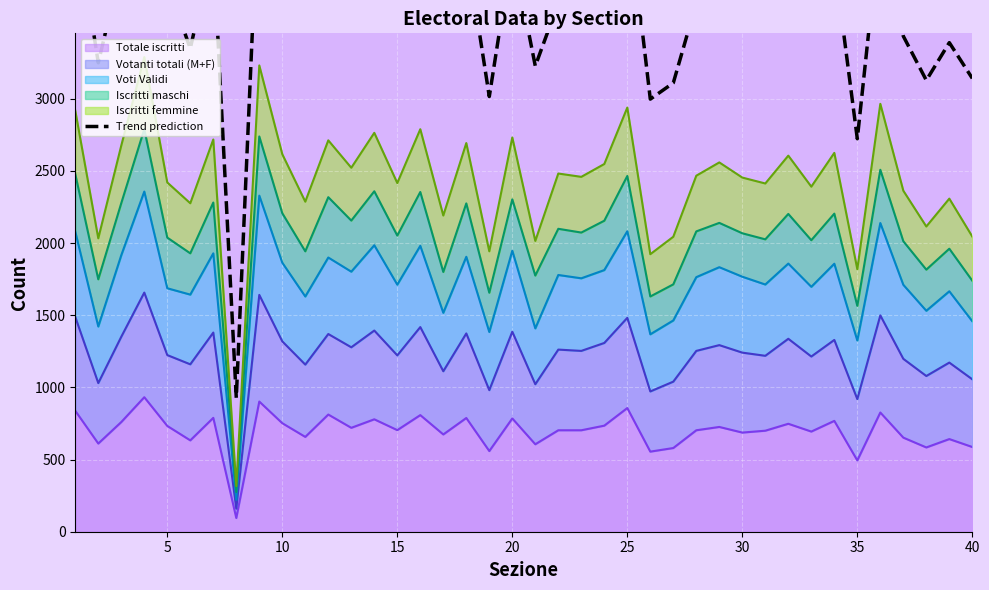

What is the lowest value of the Totale iscritti series?

95